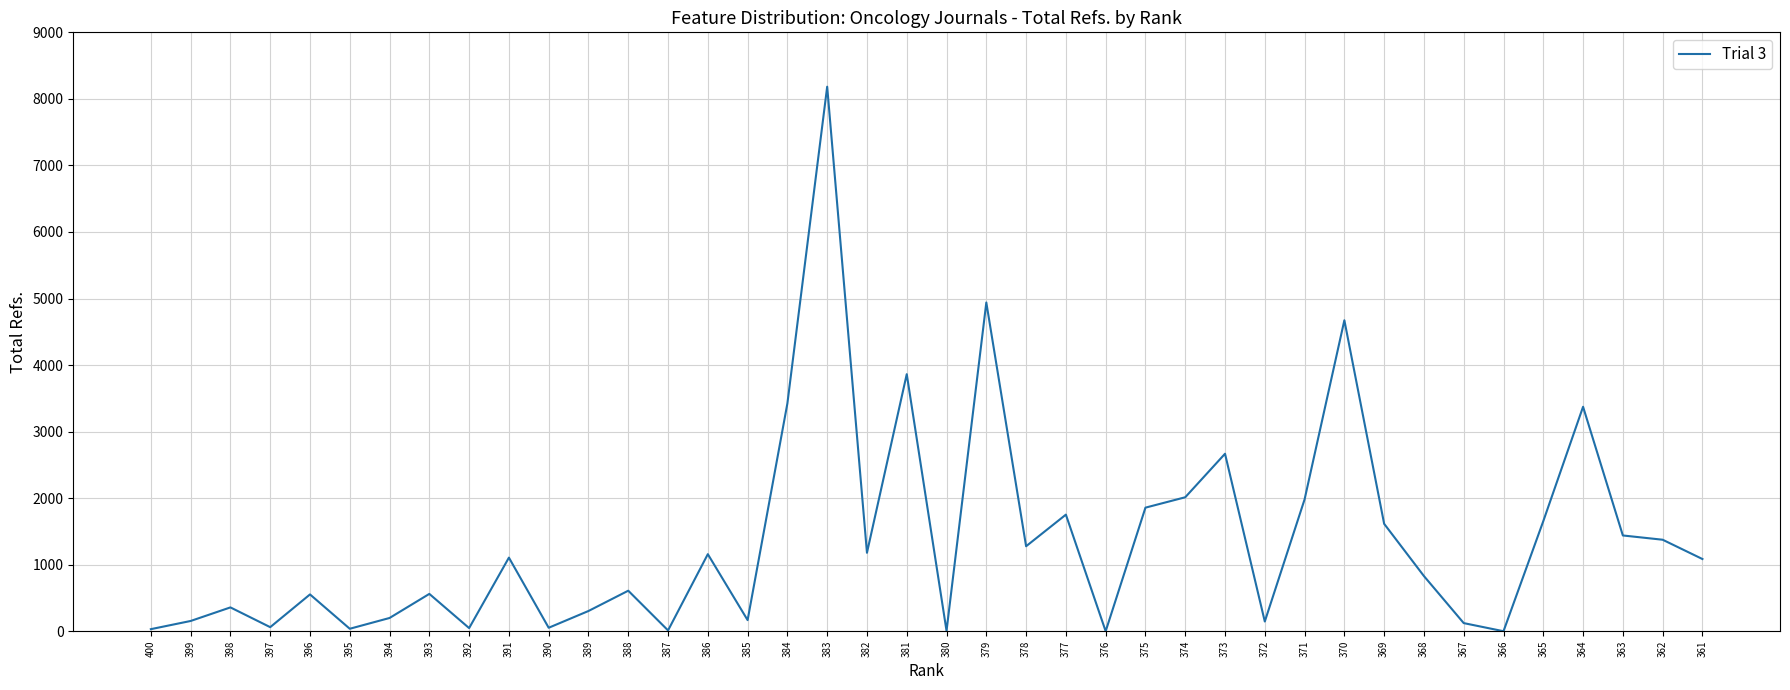

How many values are below 1085?

20